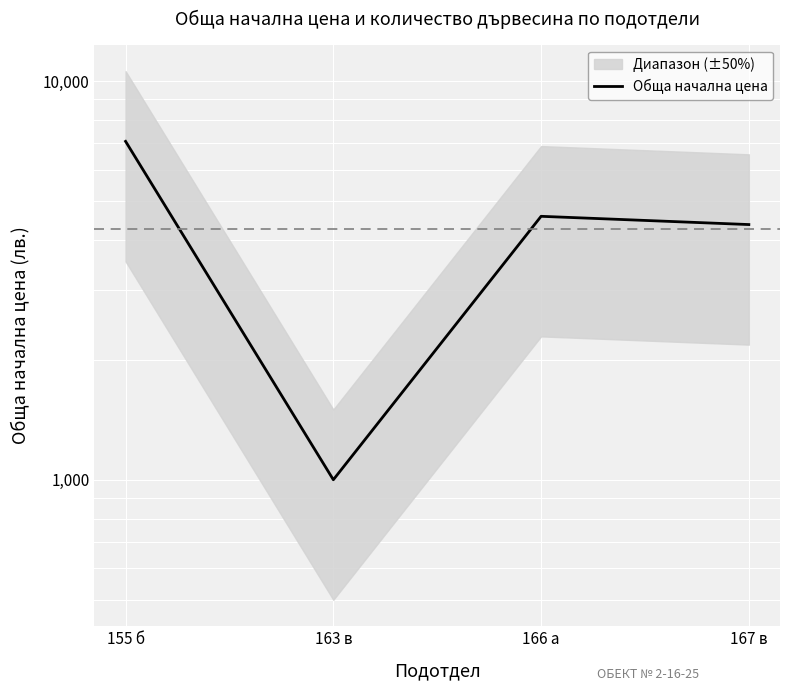

True or false: the data shows 7060 at 167 в.

False